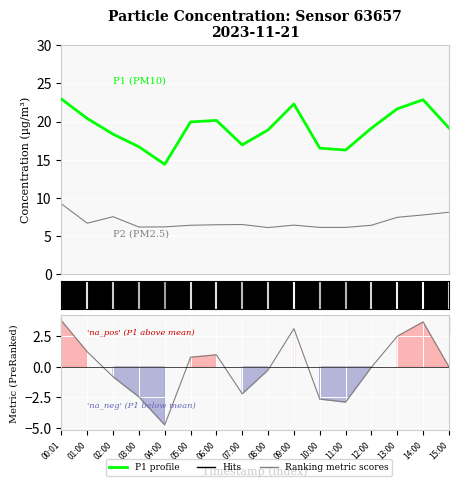

At which category does the chart reach its peak across all series?

00:01